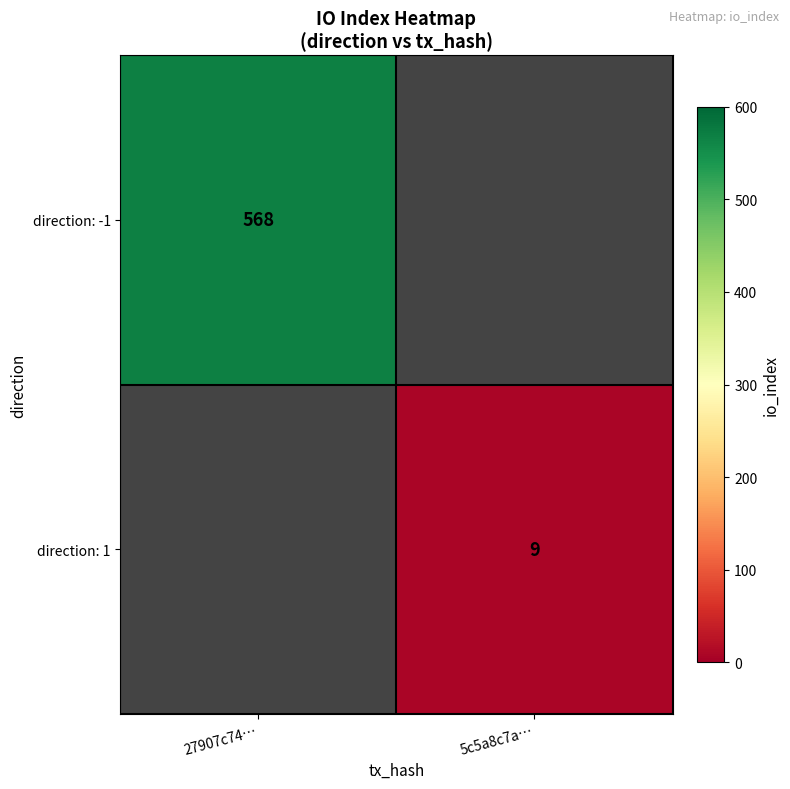

The value of direction: 1 at 5c5a8c7a… is 6. True or false?

False